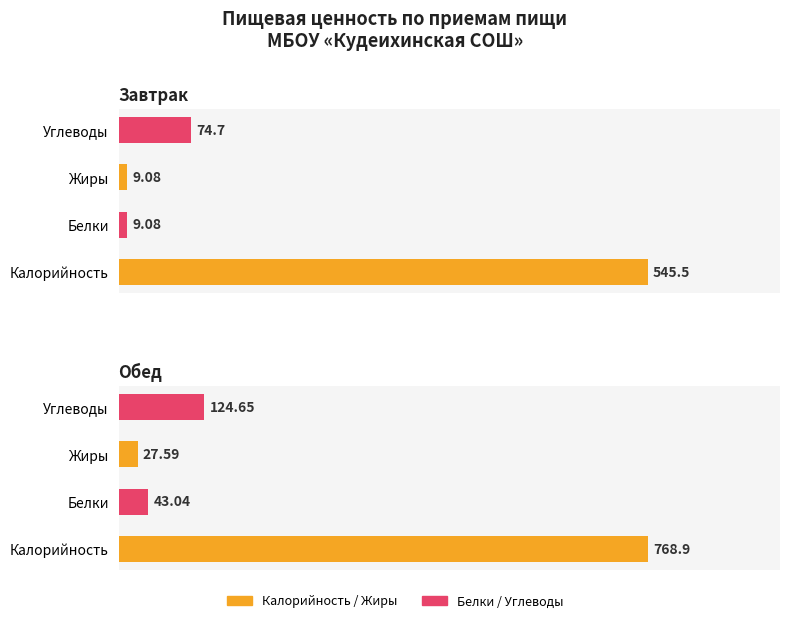

Where does the Белки series first go above 43?

Обед